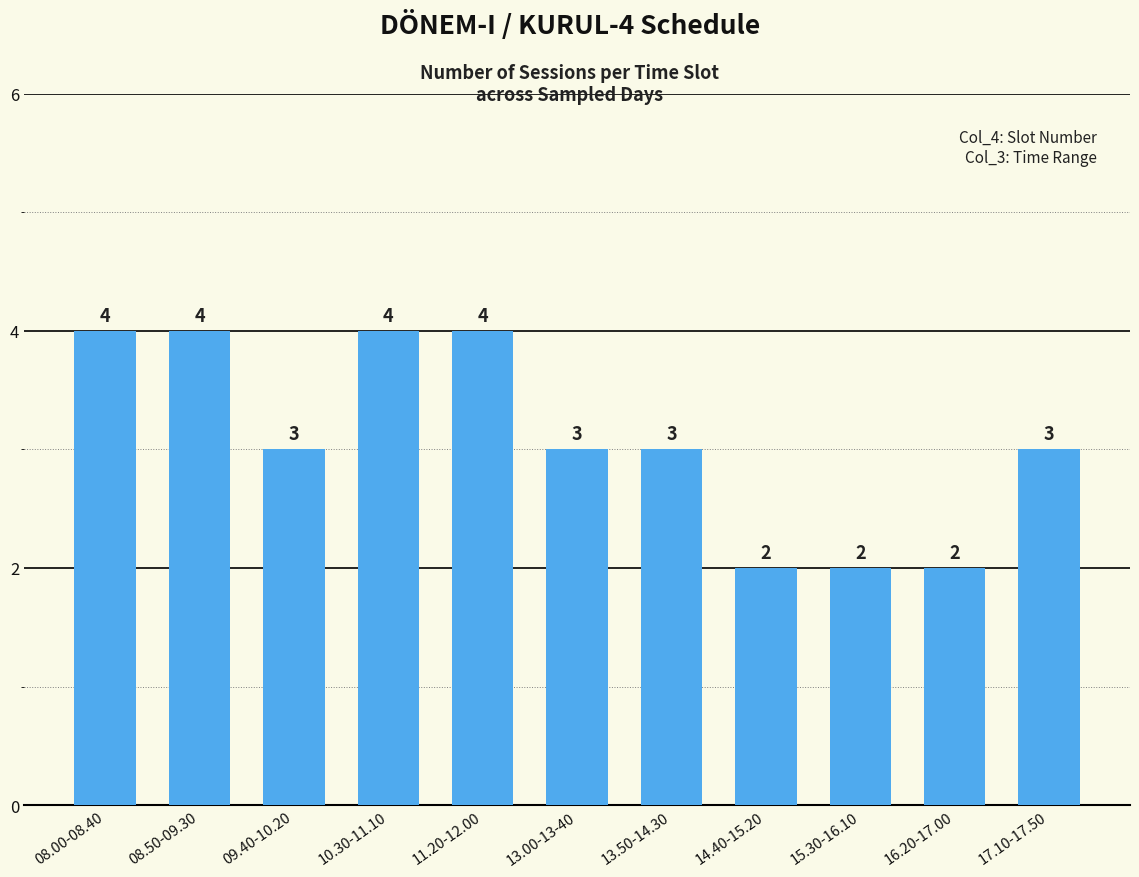

What is the sum of the values at 14.40-15.20 and 10.30-11.10?

6